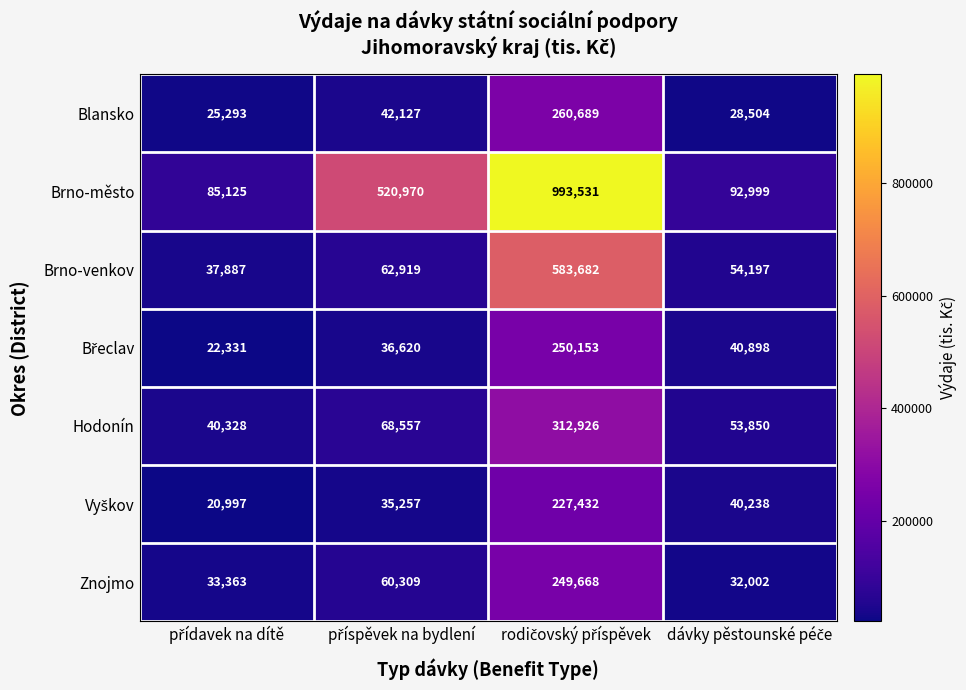

What is the sum of all Brno-venkov values?

738685